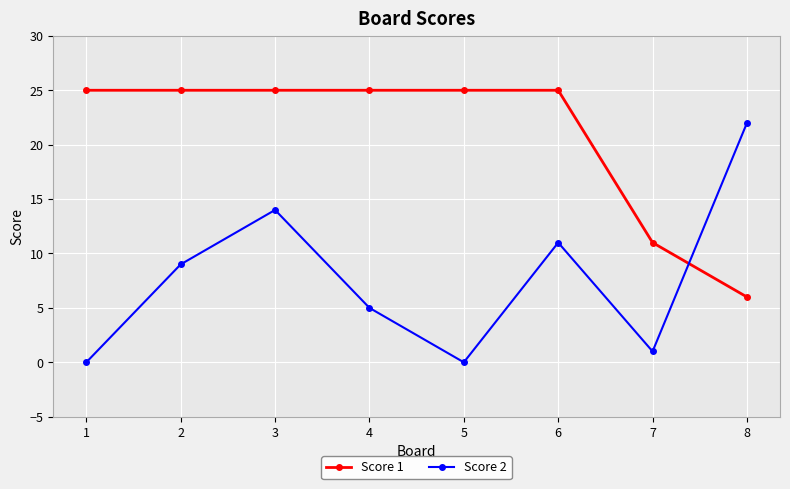

List the series in order of their overall mean, highest first.

Score 1, Score 2